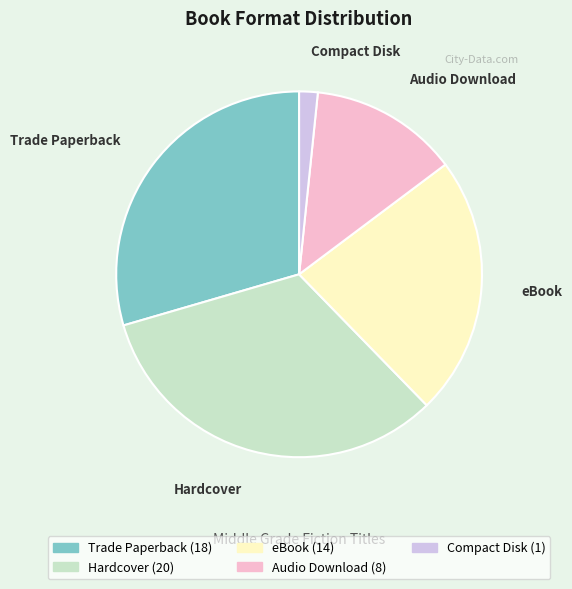

Does eBook represent more than half of the total?

No